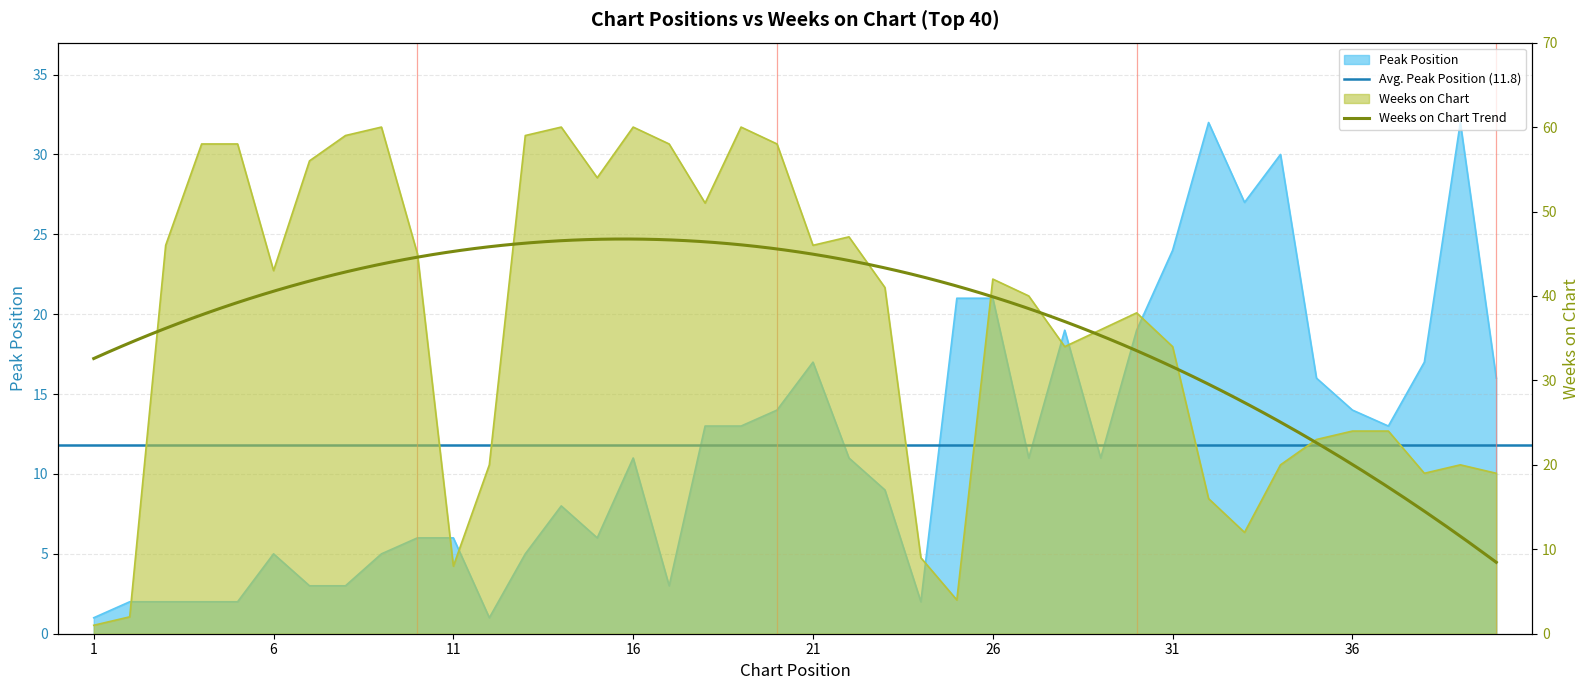

Where is the first local maximum for Peak Position?

6